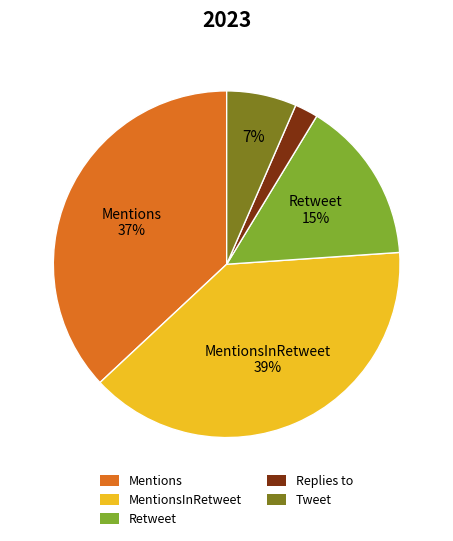

To the nearest percent, what is the difference between the largest and smallest slice percentages?

37%